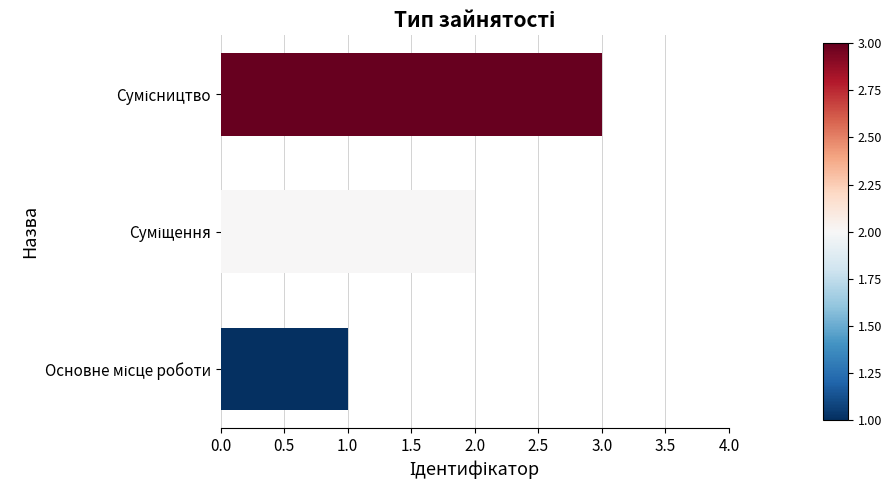

What is the sum of all values?

6